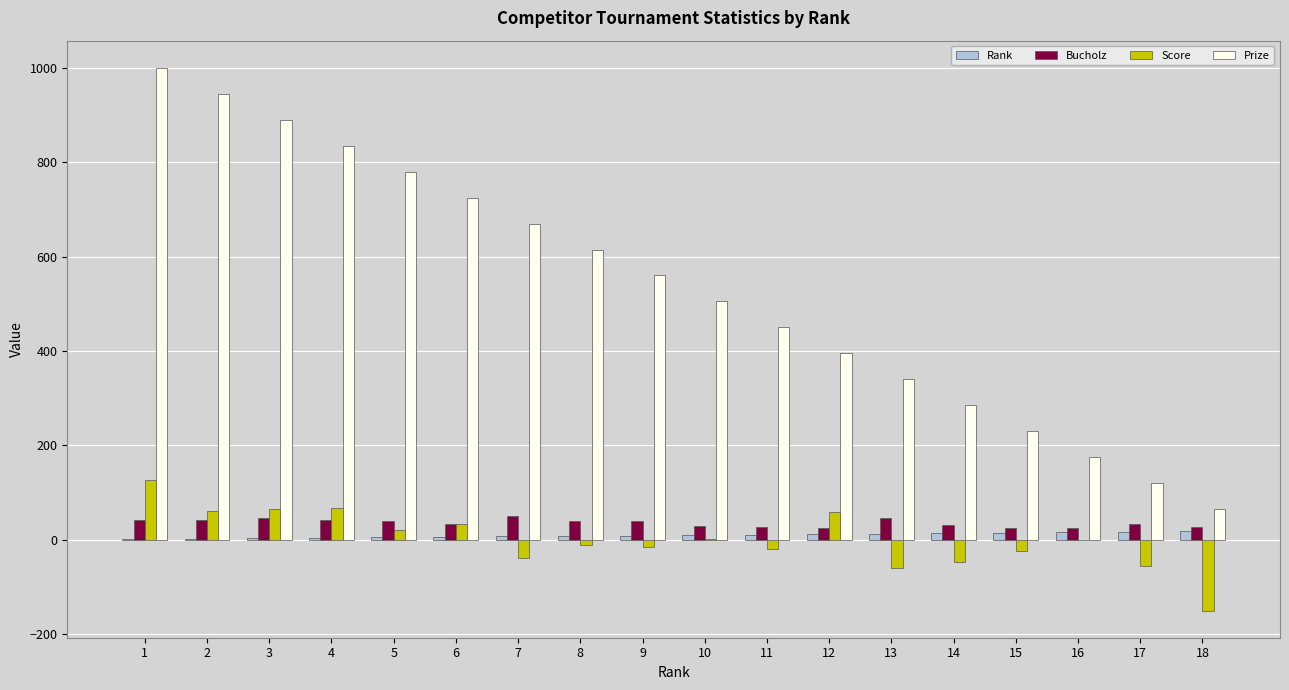

Between 2 and 8, which series saw the biggest shift?

Prize